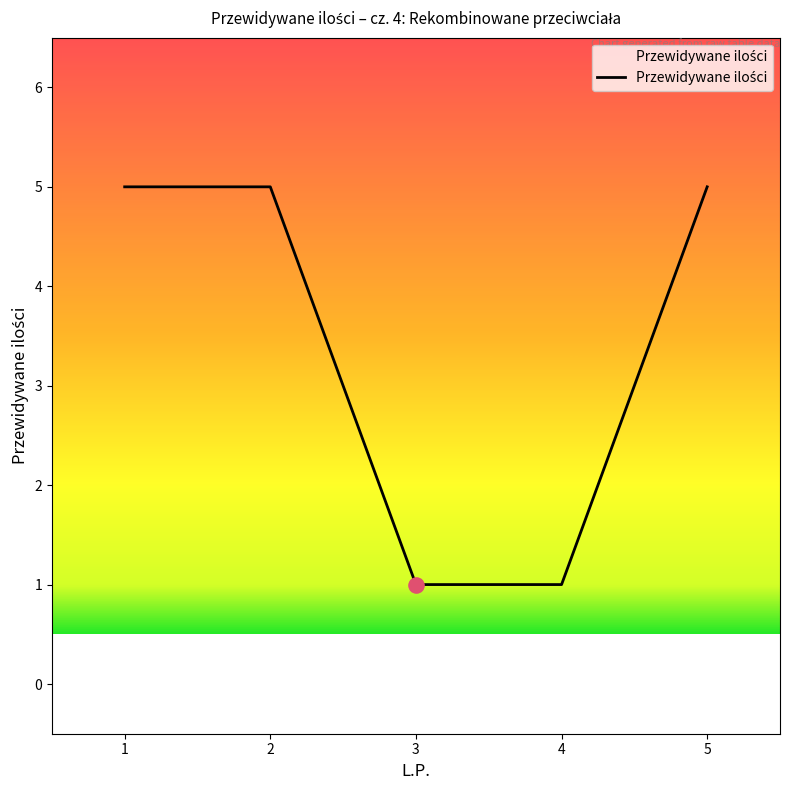

What is the change in value from 1 to 4?

-4